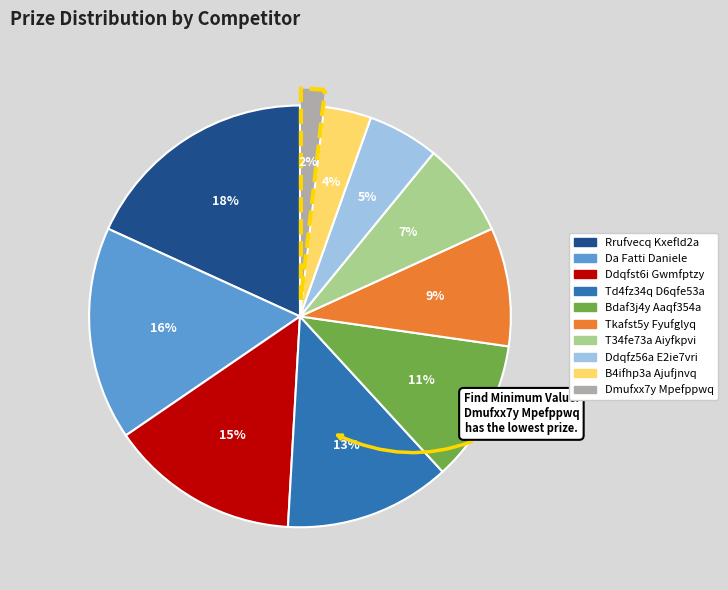

What is the largest slice in the pie chart?

Rrufvecq Kxefld2a